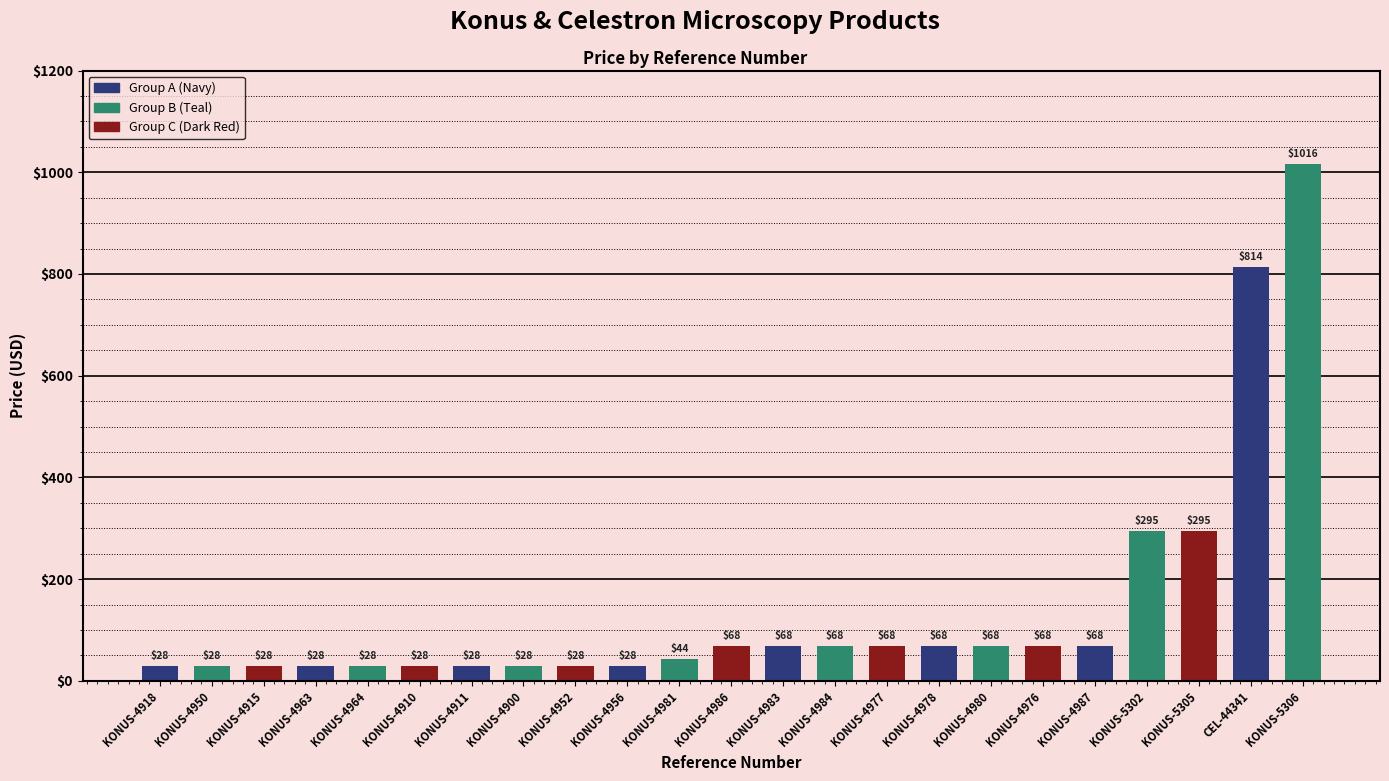

What is the label of the 10th bar from the right?

KONUS-4984